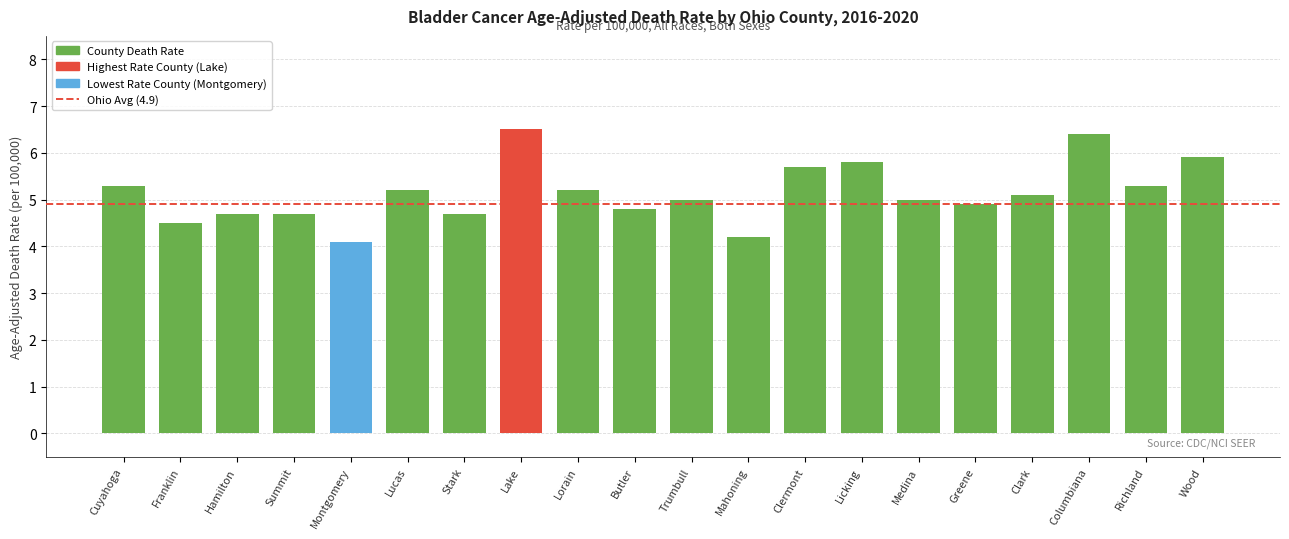

Reading left to right, extract all data points from this chart.

5.3	4.5	4.7	4.7	4.1	5.2	4.7	6.5	5.2	4.8	5.0	4.2	5.7	5.8	5.0	4.9	5.1	6.4	5.3	5.9